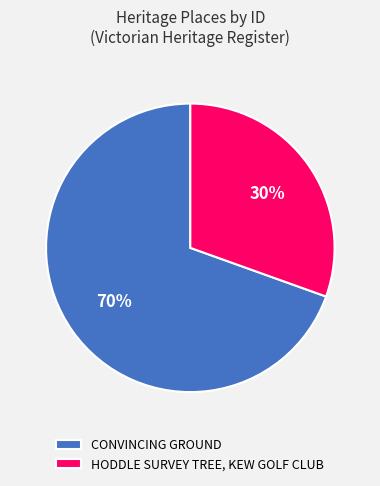

Which slice is the smallest?

HODDLE SURVEY TREE, KEW GOLF CLUB